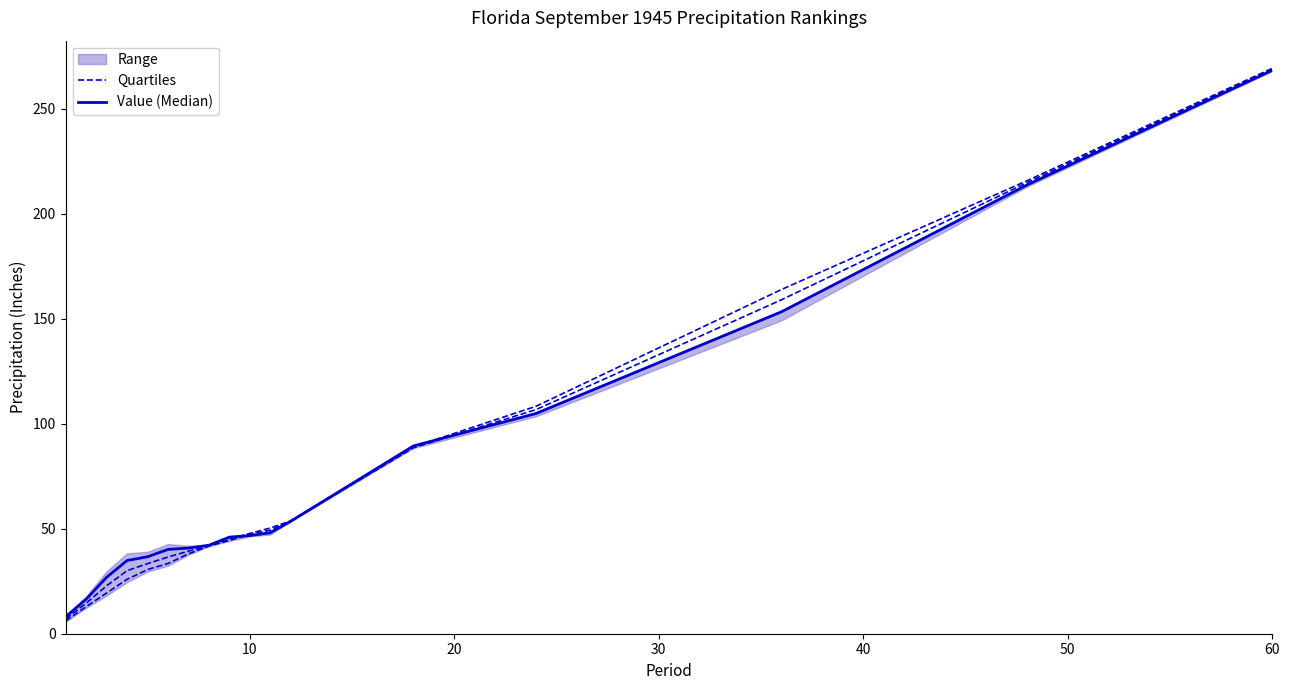

Reading right to left, transcribe all the data shown in this chart.

Quartiles: 268.9	214.8	159.1	106.8	88.6	53.7	49.3	47.3	44.4	41.7	38.1	33.5	30.6	25.9	19.4	12.9	6.1
Value (Median): 268.4	213.8	153.4	104.9	89.4	53.6	48.1	46.8	46.0	42.1	40.8	40.1	36.7	34.9	26.9	16.5	8.1